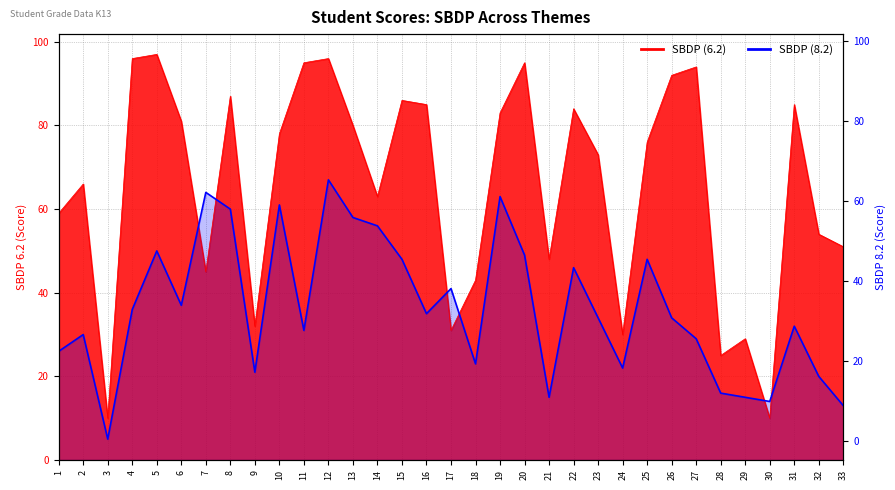

Reading left to right, list all the values displayed in this chart.

SBDP (6.2): 59	66	10	96	97	81	45	87	32	78	95	96	80	63	86	85	31	43	83	95	48	84	73	30	76	92	94	25	29	10	85	54	51
SBDP (8.2): 26	30	5	36	50	37	64	60	21	61	31	67	58	56	48	35	41	23	63	49	15	46	34	22	48	34	29	16	15	14	32	20	13